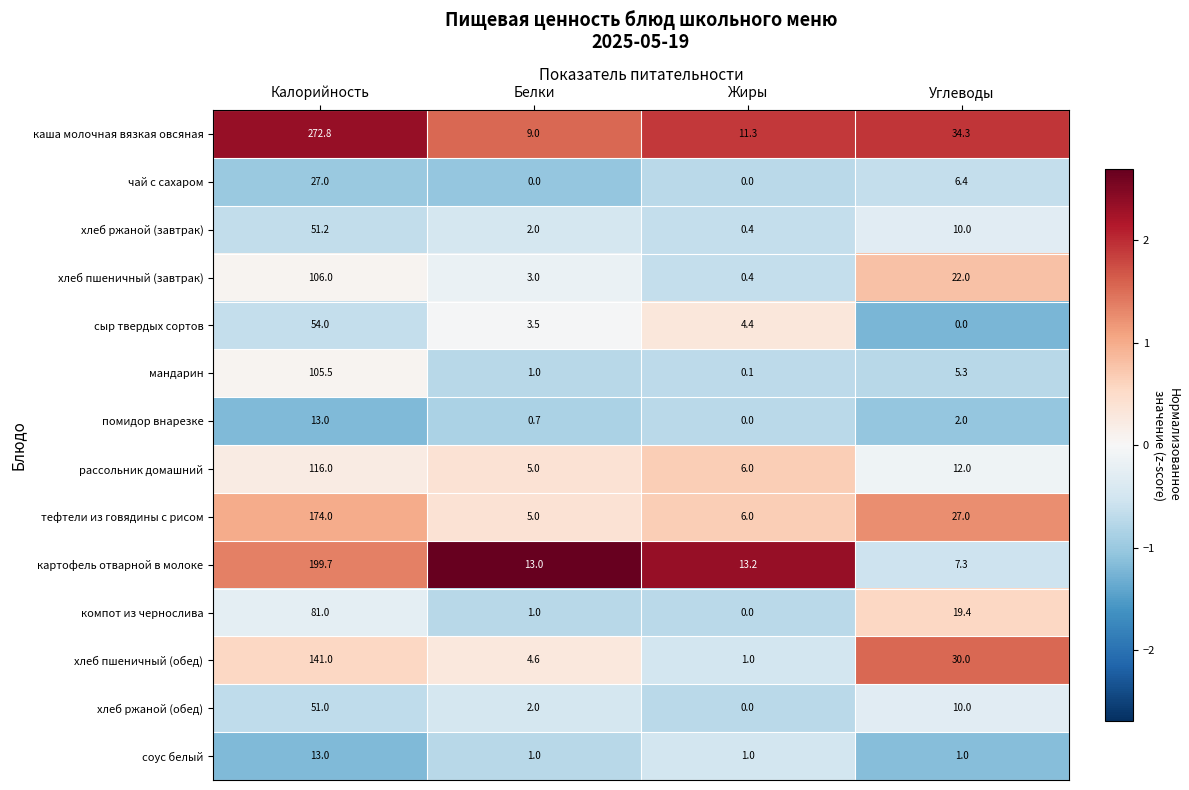

What is the difference between the maximum and minimum values in the хлеб пшеничный (завтрак) series?

105.6